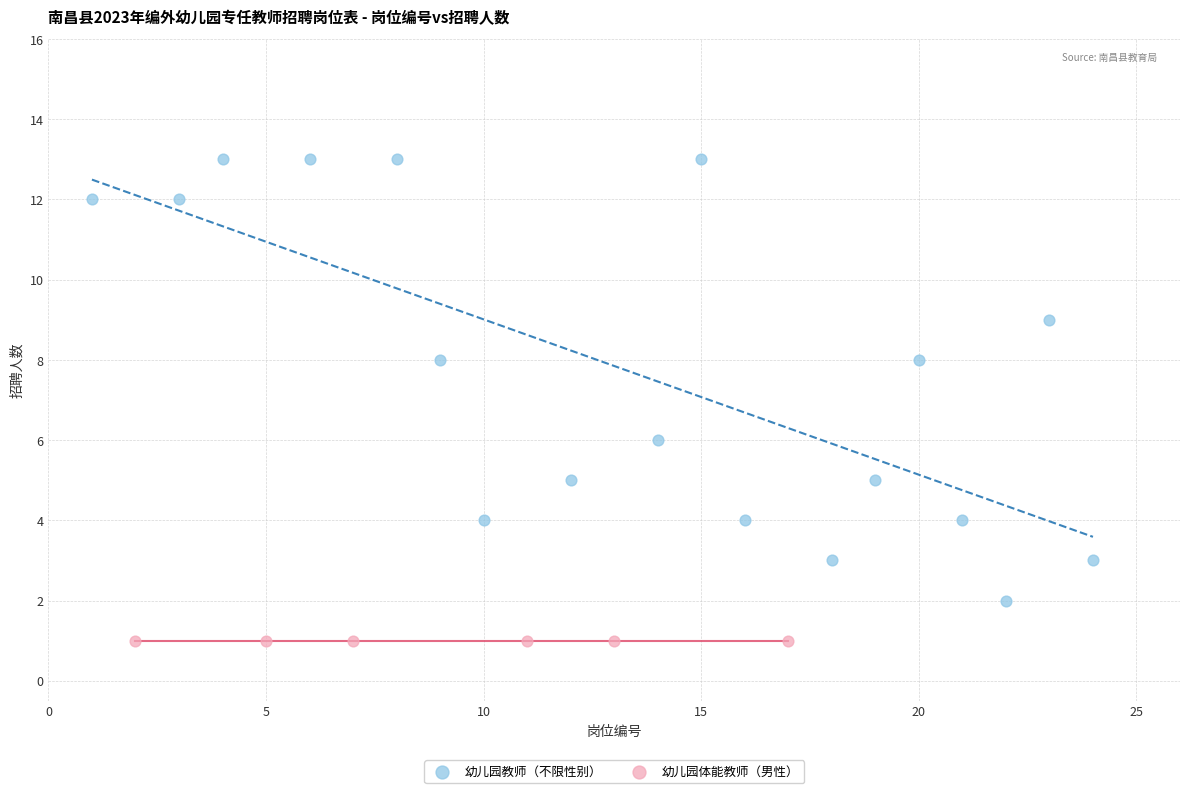

Which series contains the highest Y value?

幼儿园教师（不限性别）